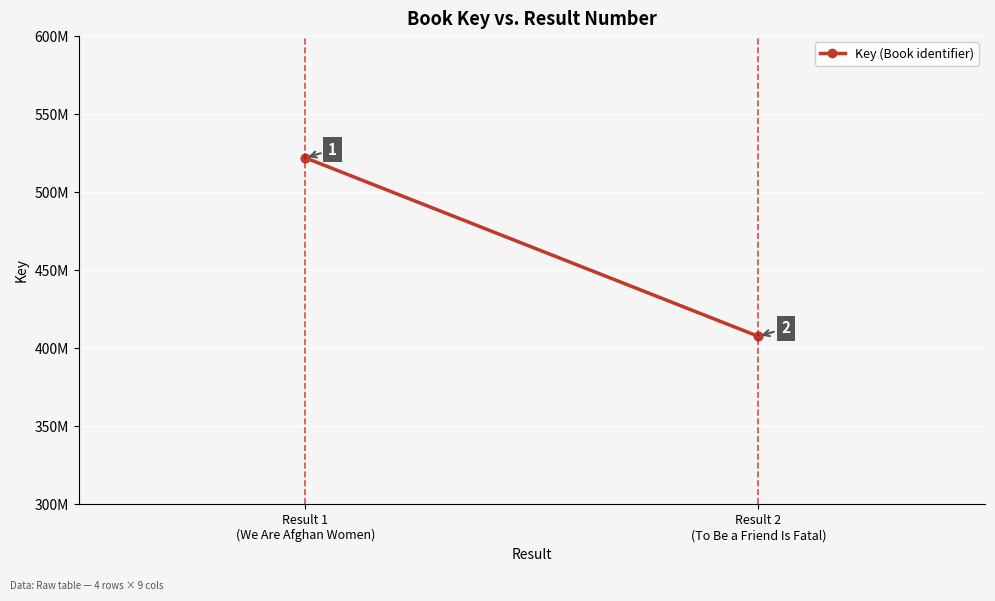

Read the value at Result 2 (To Be a Friend Is Fatal), to the nearest 100.

407642200